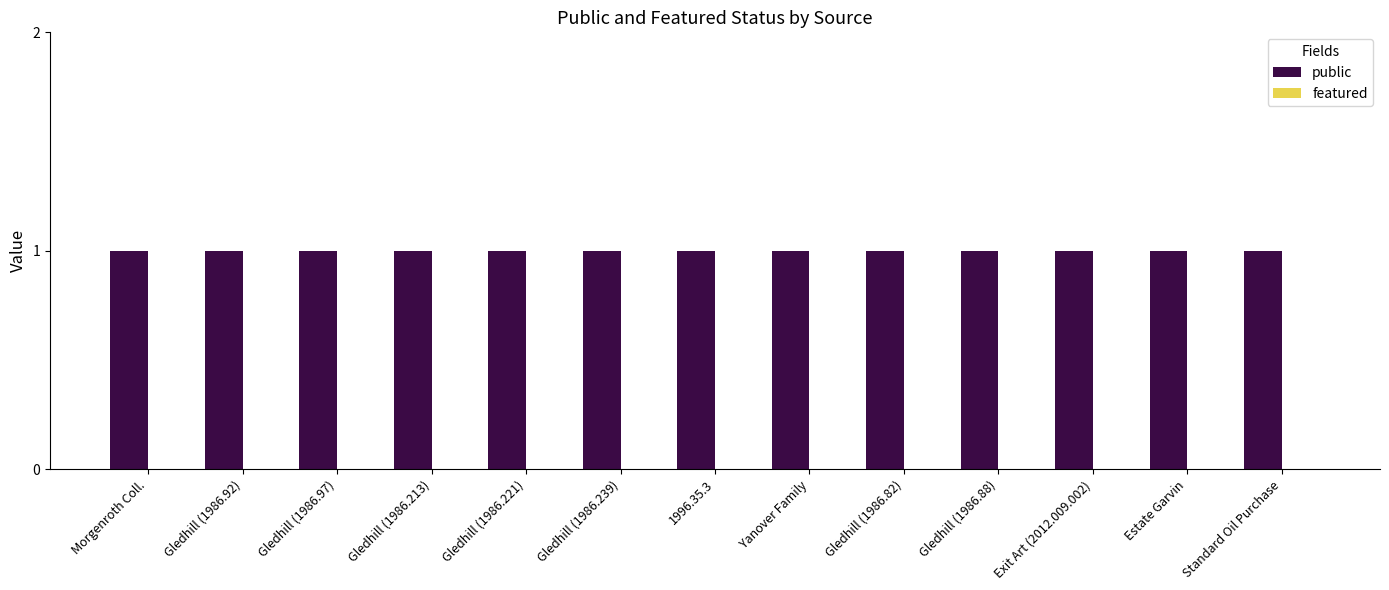

What is the label of the 10th bar from the left?

Gledhill (1986.88)